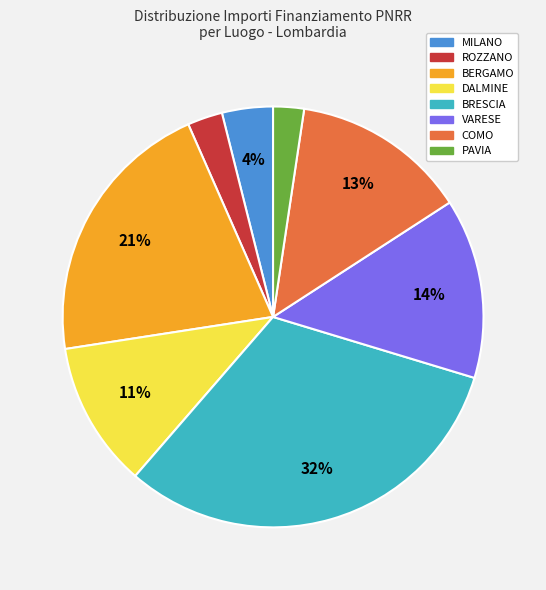

To the nearest percent, what is the average slice percentage?

12%